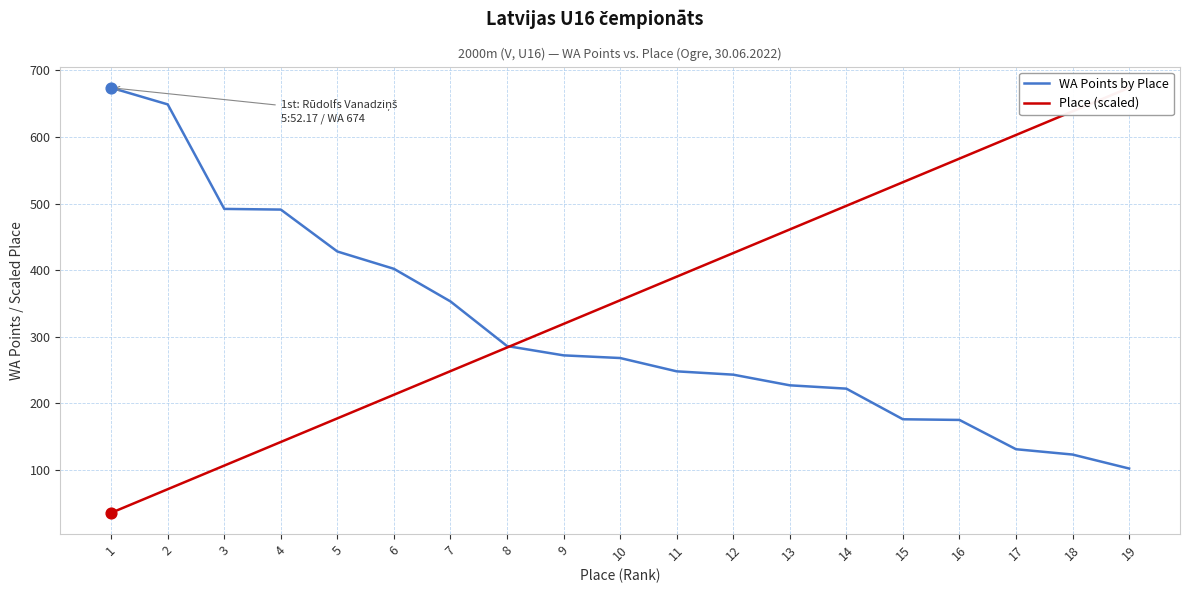

At how many categories does at least one series exceed 665?

2